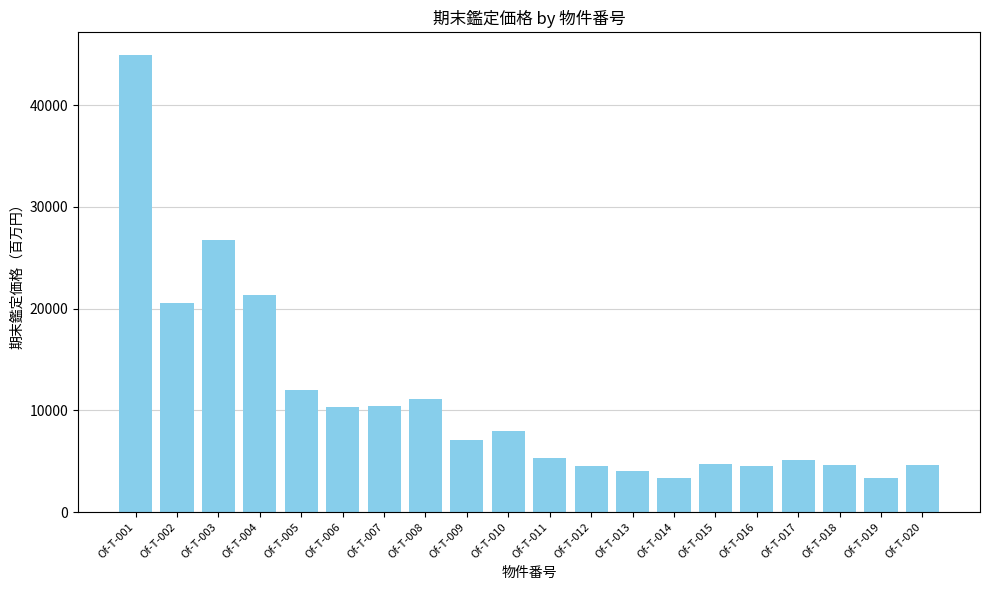

What is the difference between the values at Of-T-016 and Of-T-007?

5880